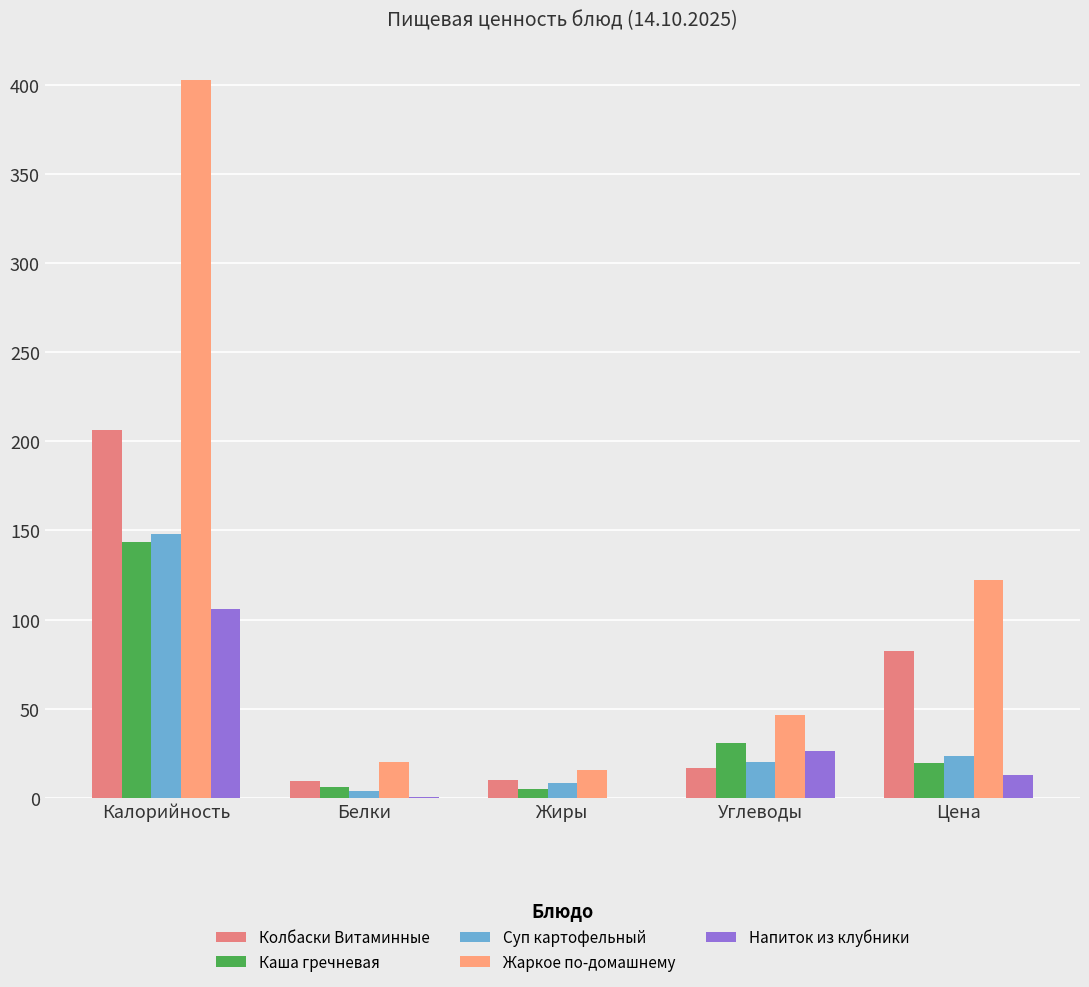

How many groups of bars are there?

5